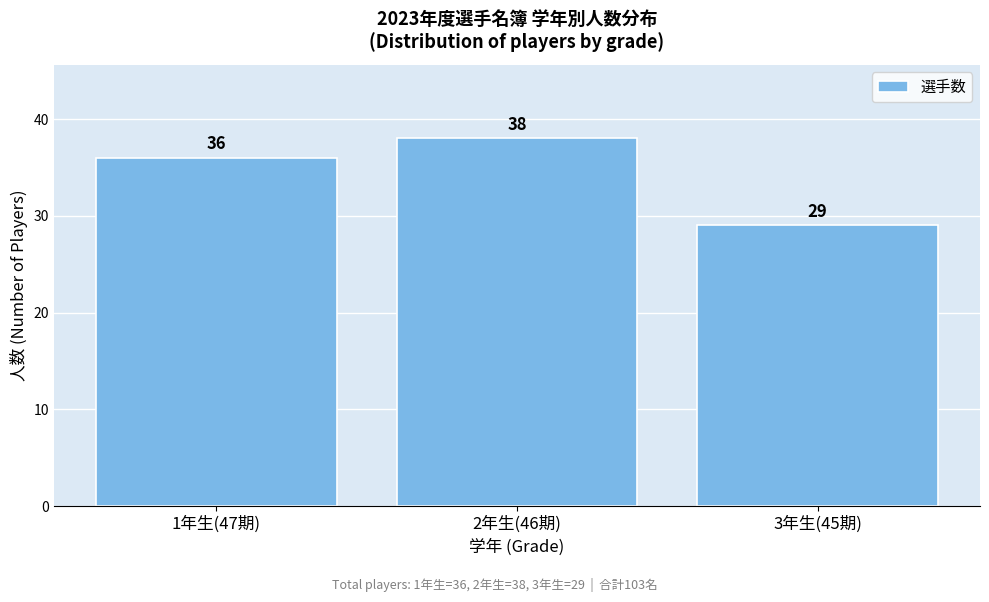

Reading right to left, extract all data points from this chart.

3年生(45期)=29	2年生(46期)=38	1年生(47期)=36